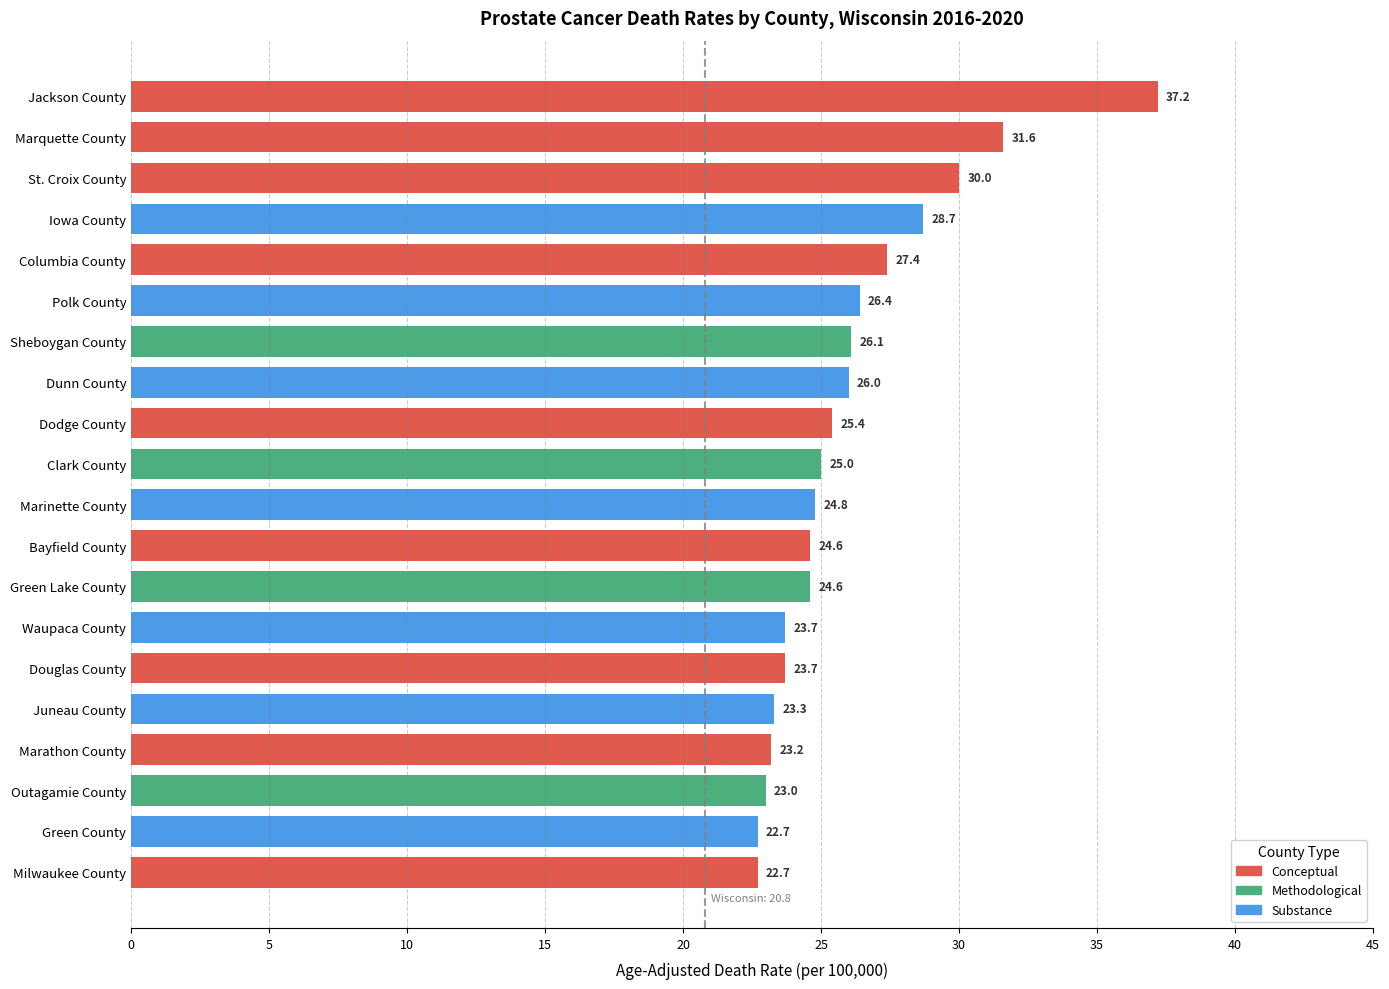

What is the difference between the second highest and second lowest values?

8.9